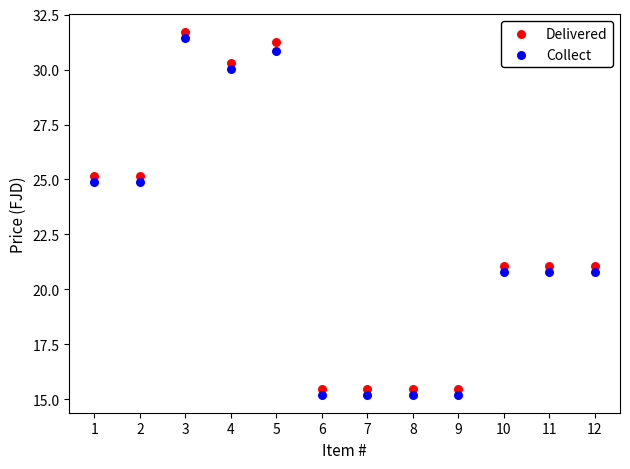

Which series has the widest spread of Y values?

Delivered